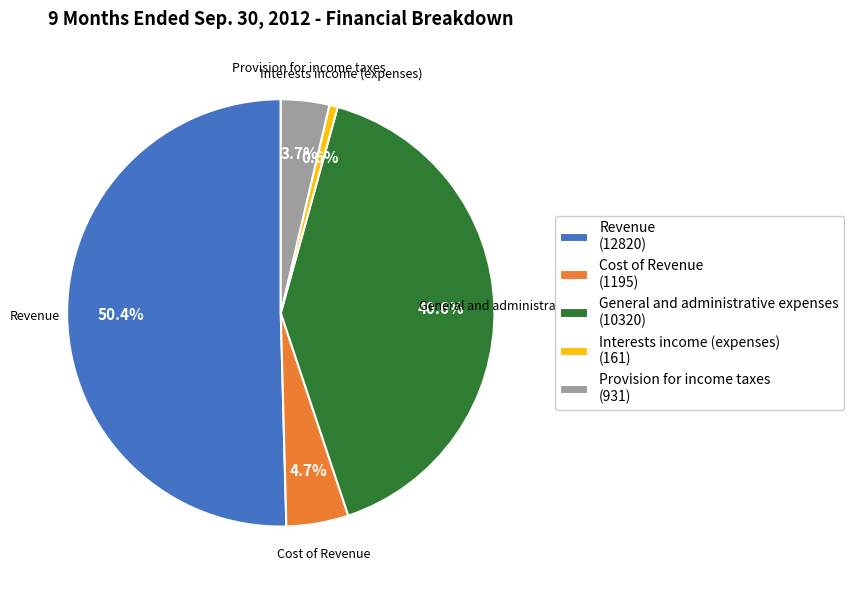

The General and administrative expenses slice represents 41% of the pie. True or false?

True